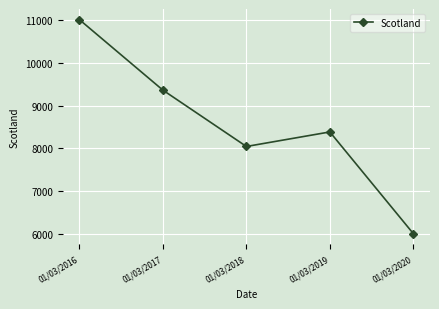

At which category does the data reach its first local valley?

01/03/2018